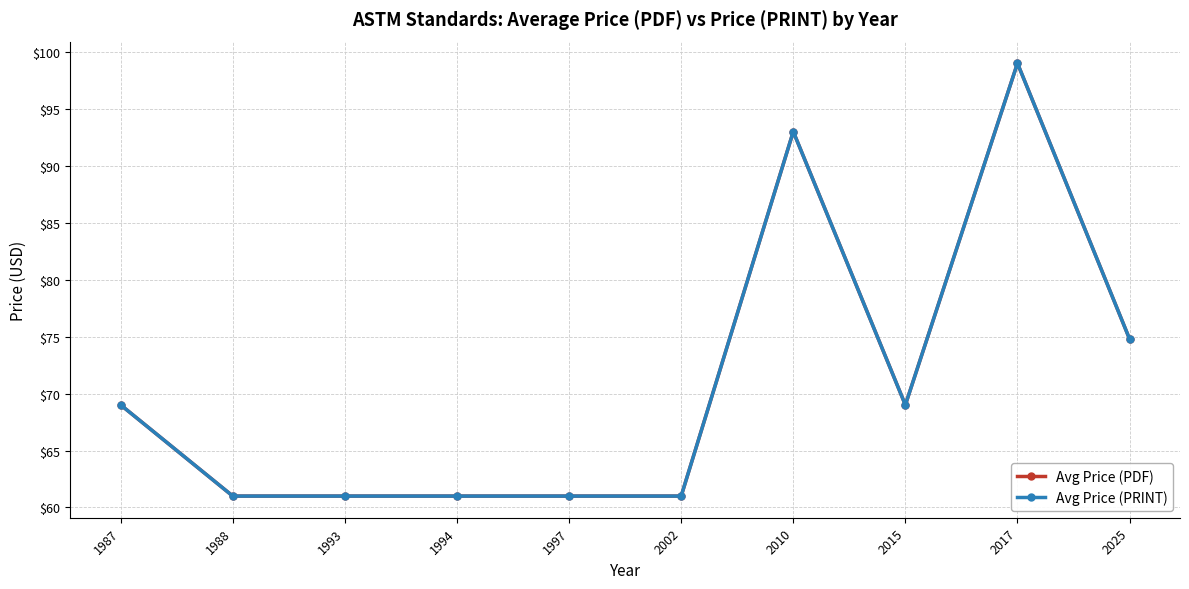

Does the chart have visible grid lines?

Yes